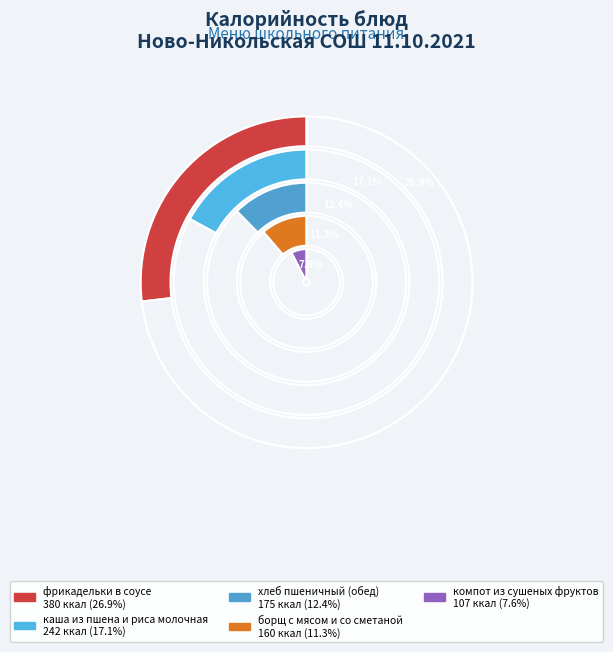

Does any single category account for the majority?

No